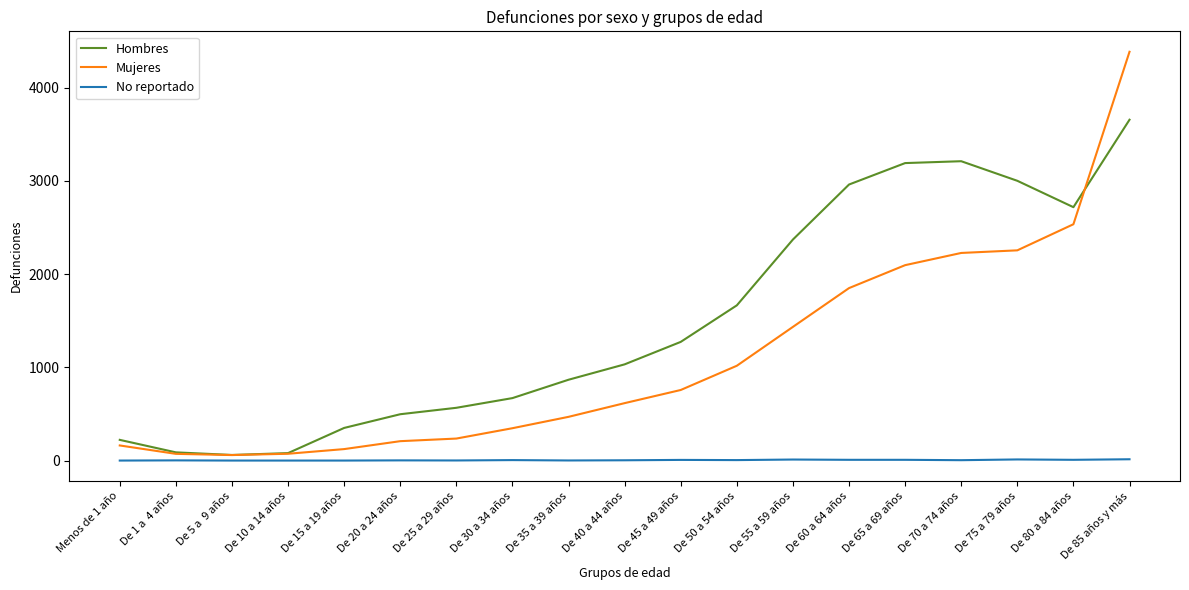

What is the total value across all series at De 35 a 39 años?

1337